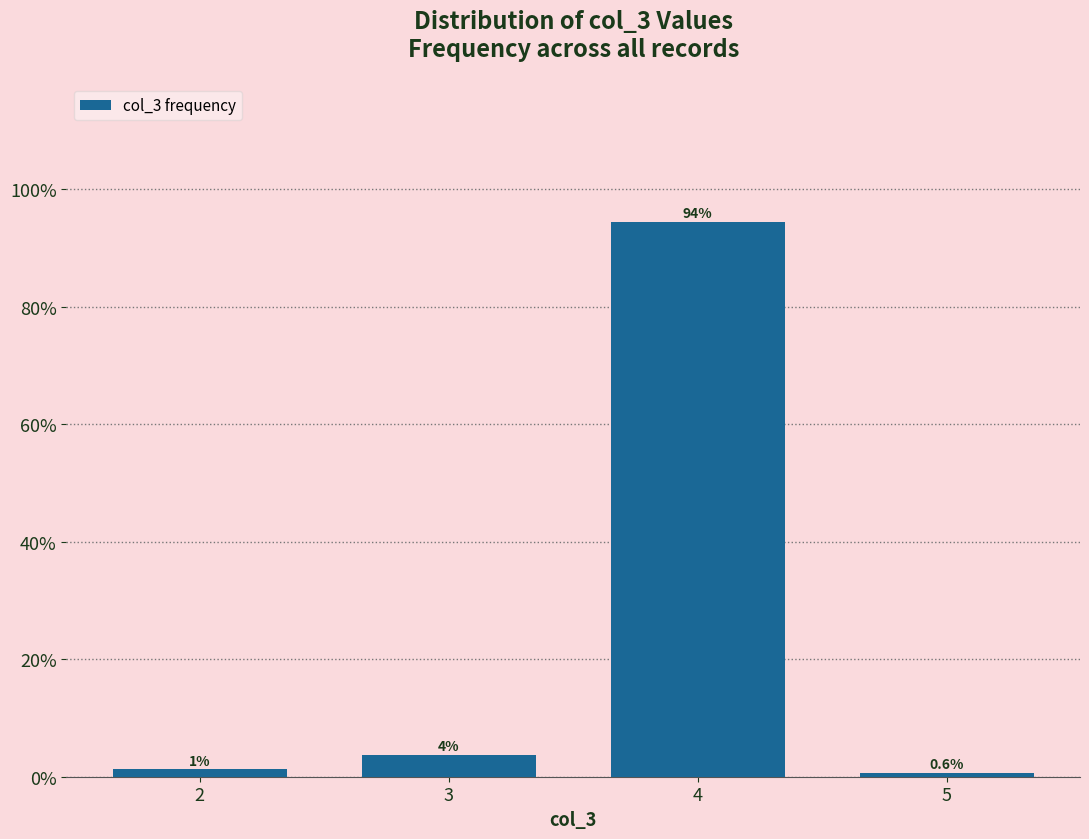

Where is the data nearest to the value 47?

3